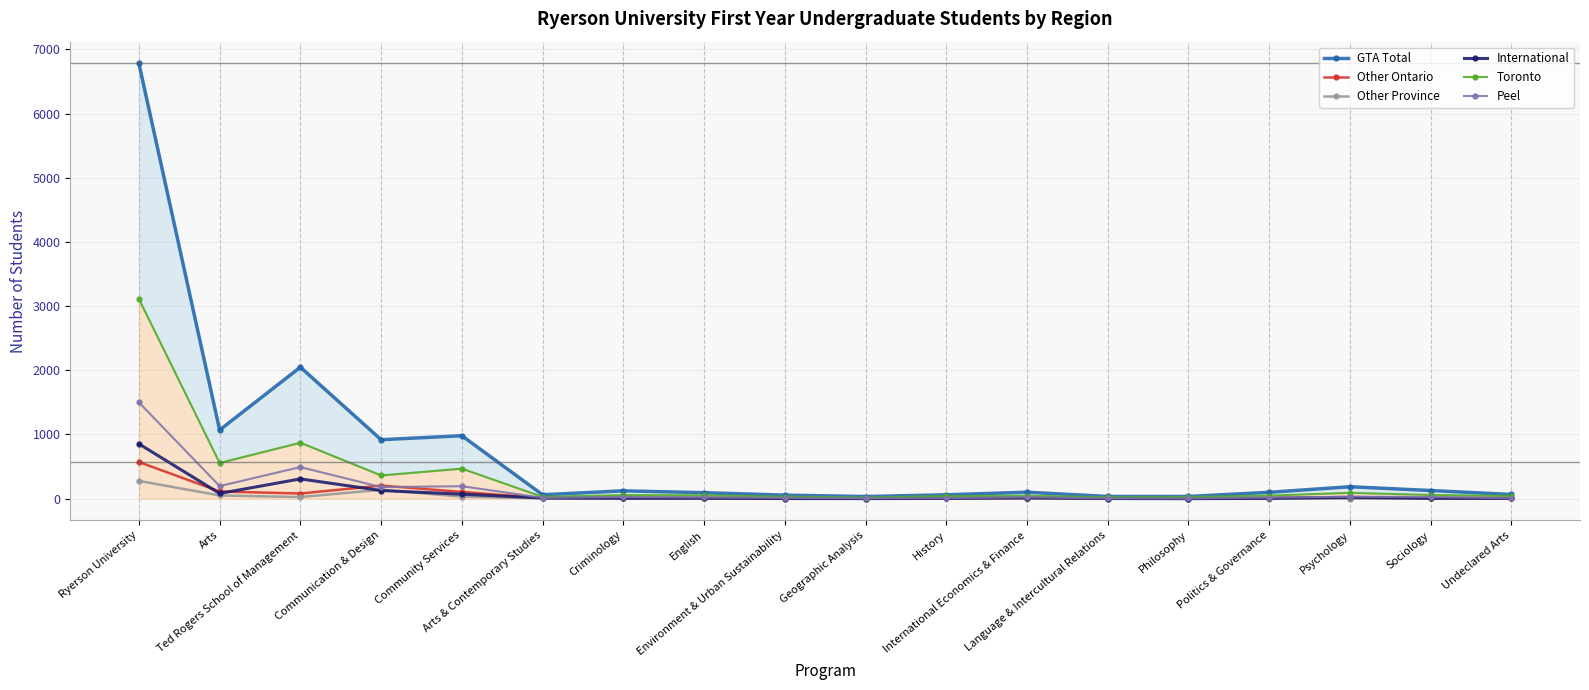

Where is the first local minimum for Peel?

Arts